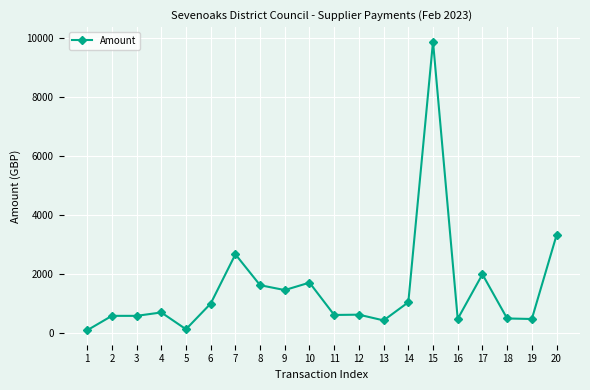

What is the minimum value shown in the chart?

107.0